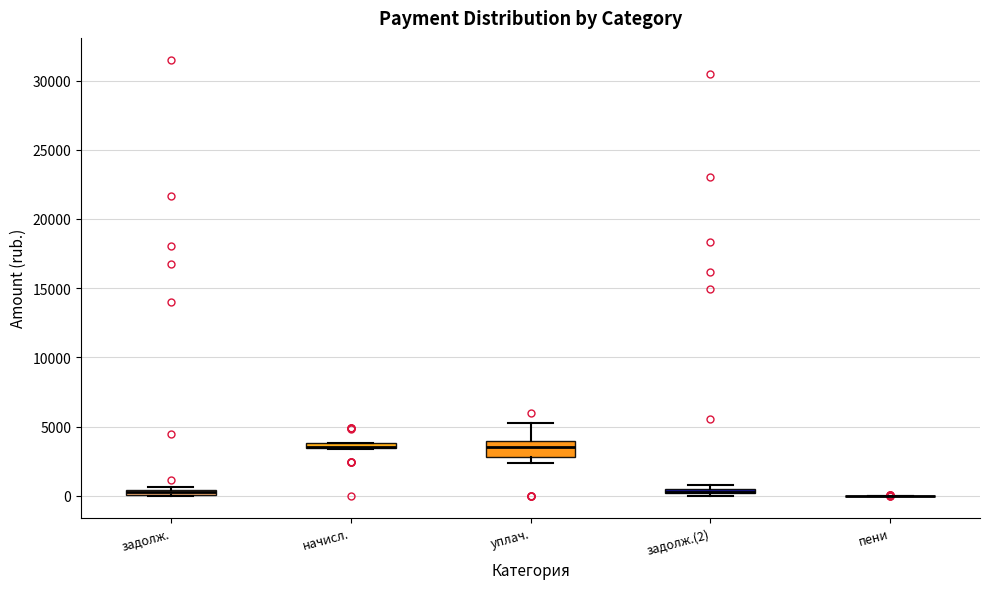

Which box is the tallest, from its lower edge to its upper edge?

уплач.